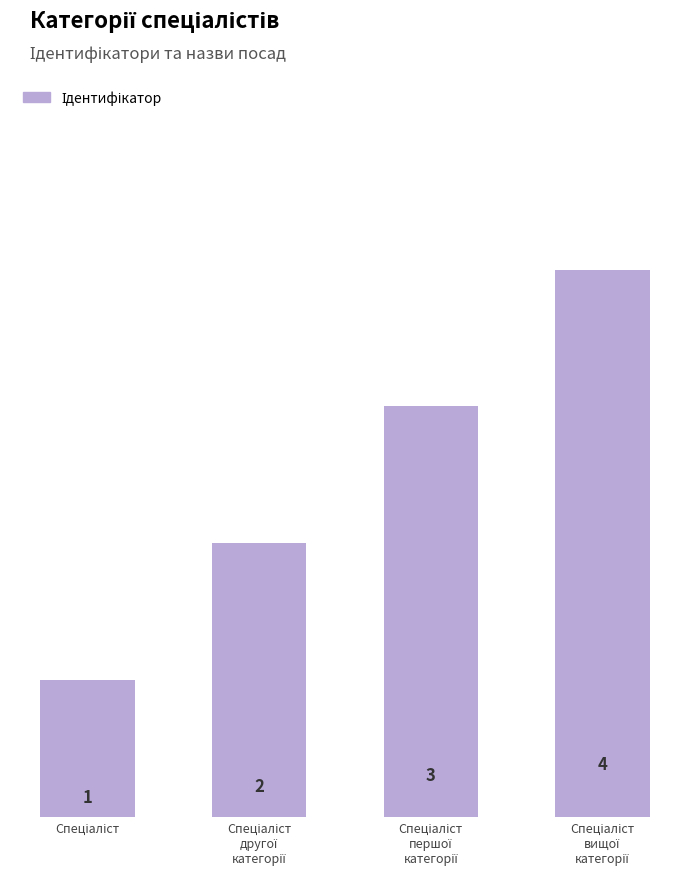

What is the smallest value displayed?

1